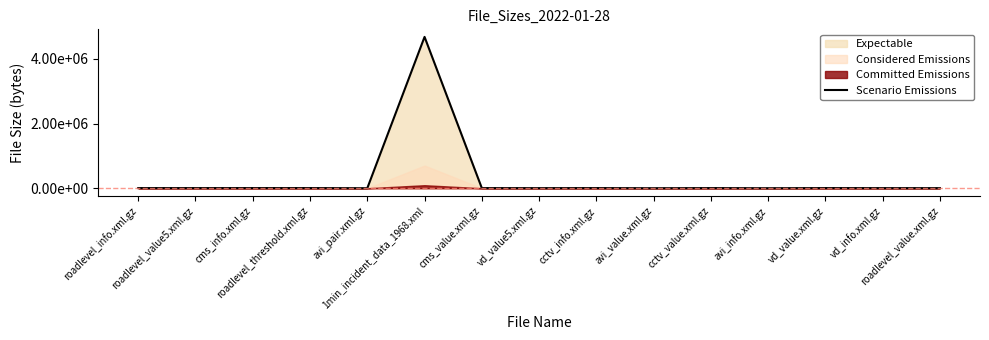

Between cms_info.xml.gz and vd_value.xml.gz, which is larger?

vd_value.xml.gz